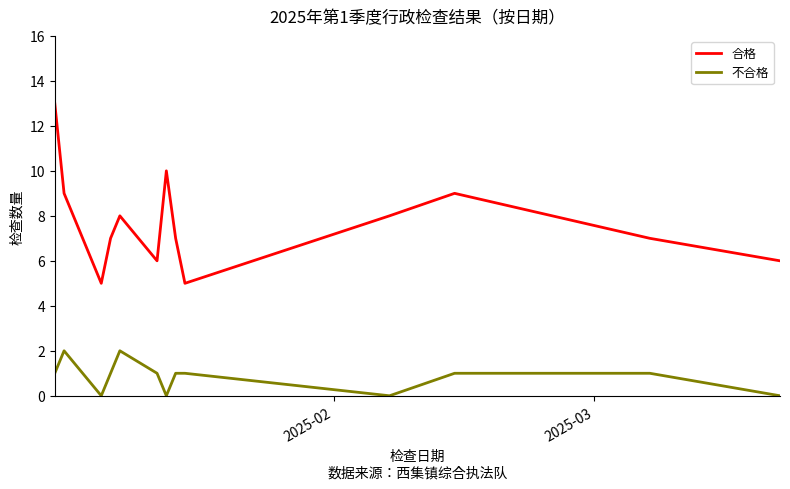

Which series has the widest spread of values?

合格